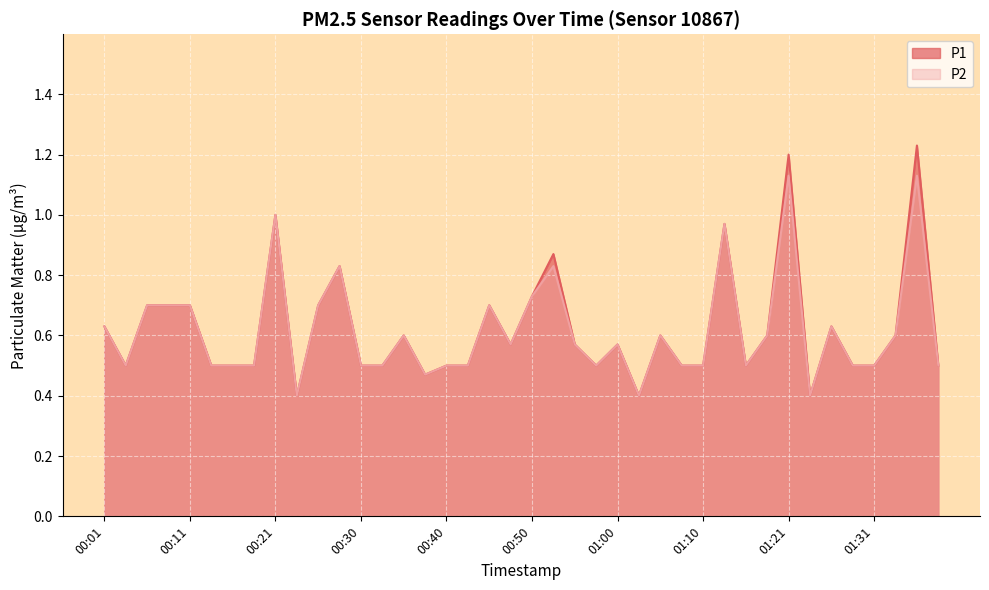

Which has a higher value, 01:23 or 00:53?

00:53